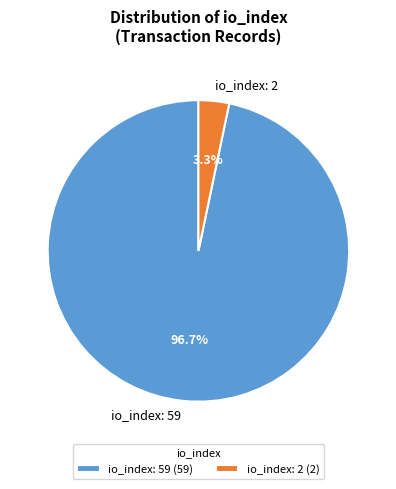

Between io_index: 2 and io_index: 59, which is larger?

io_index: 59